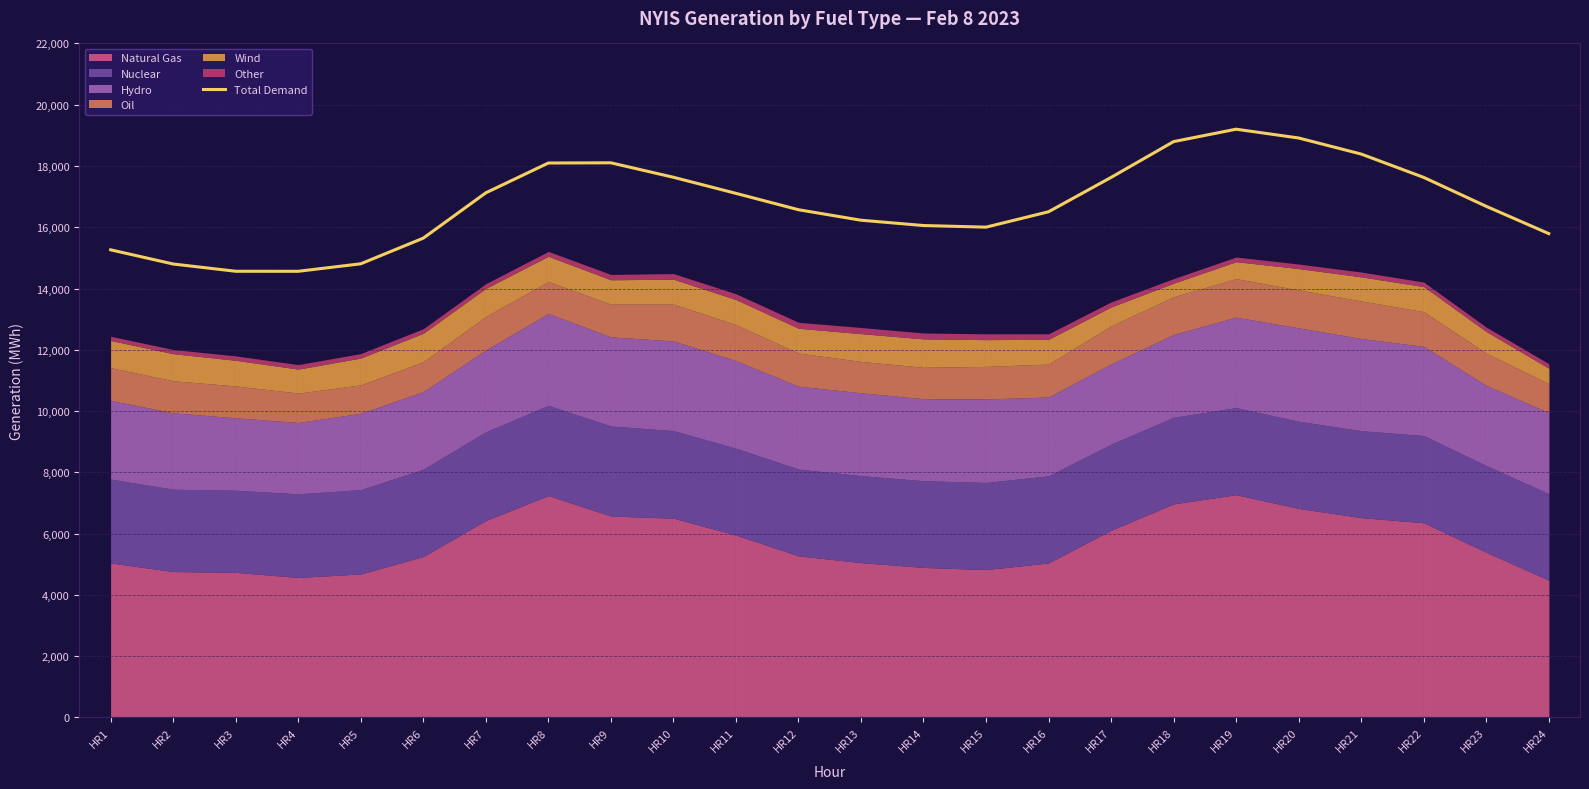

What is the difference between the second highest and minimum values?

4351